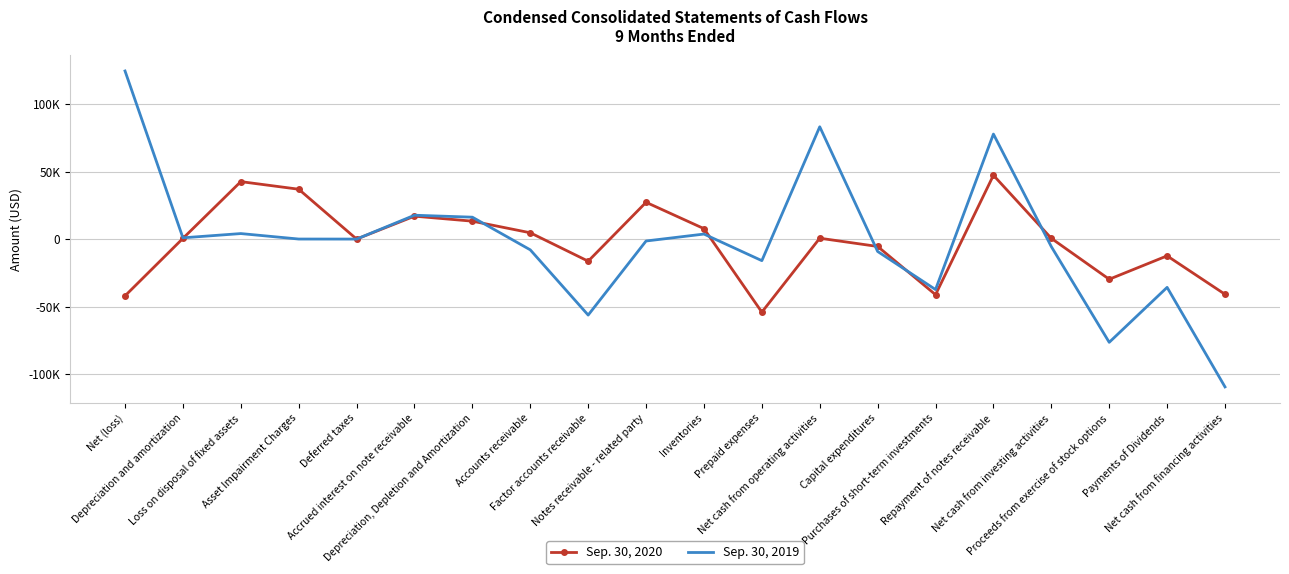

Between which two adjacent categories do Sep. 30, 2019 and Sep. 30, 2020 first intersect?

Depreciation and amortization and Loss on disposal of fixed assets